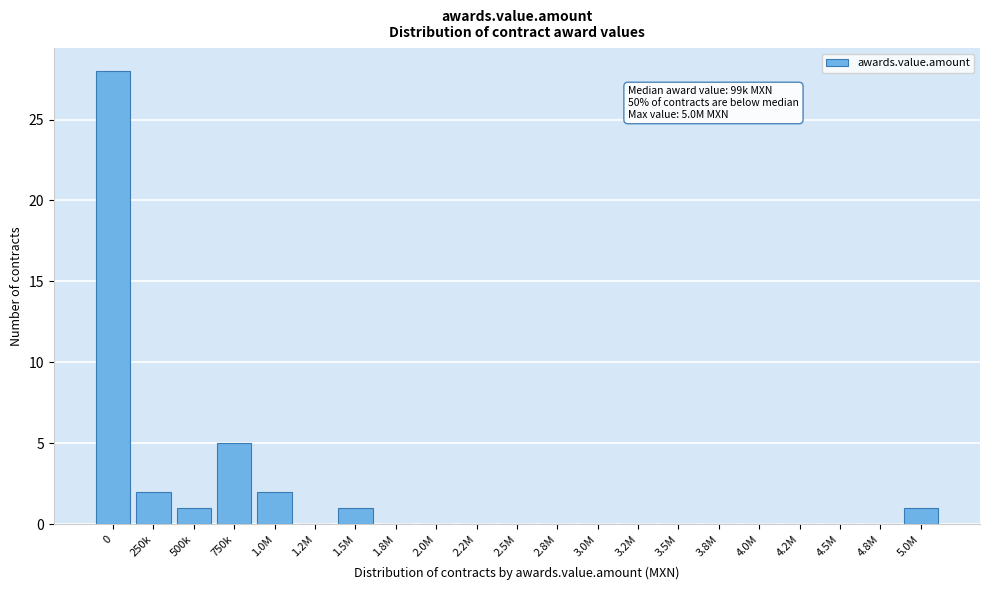

Reading left to right, transcribe all the data shown in this chart.

0=28	250k=2	500k=1	750k=5	1.0M=2	1.2M=0	1.5M=1	1.8M=0	2.0M=0	2.2M=0	2.5M=0	2.8M=0	3.0M=0	3.2M=0	3.5M=0	3.8M=0	4.0M=0	4.2M=0	4.5M=0	4.8M=0	5.0M=1